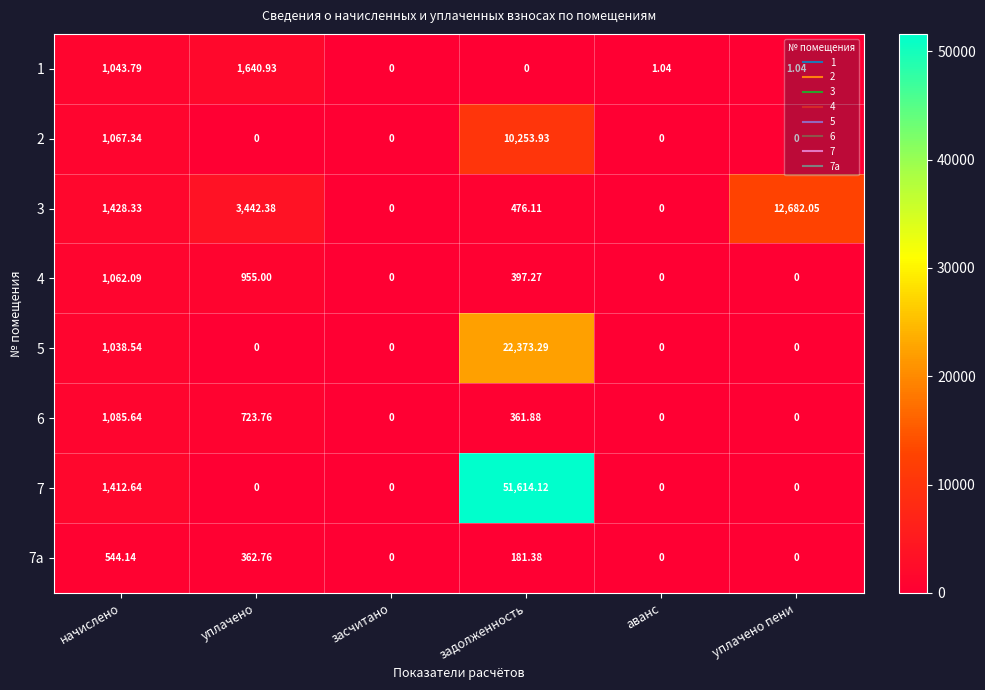

What is the greatest value displayed?

51614.1